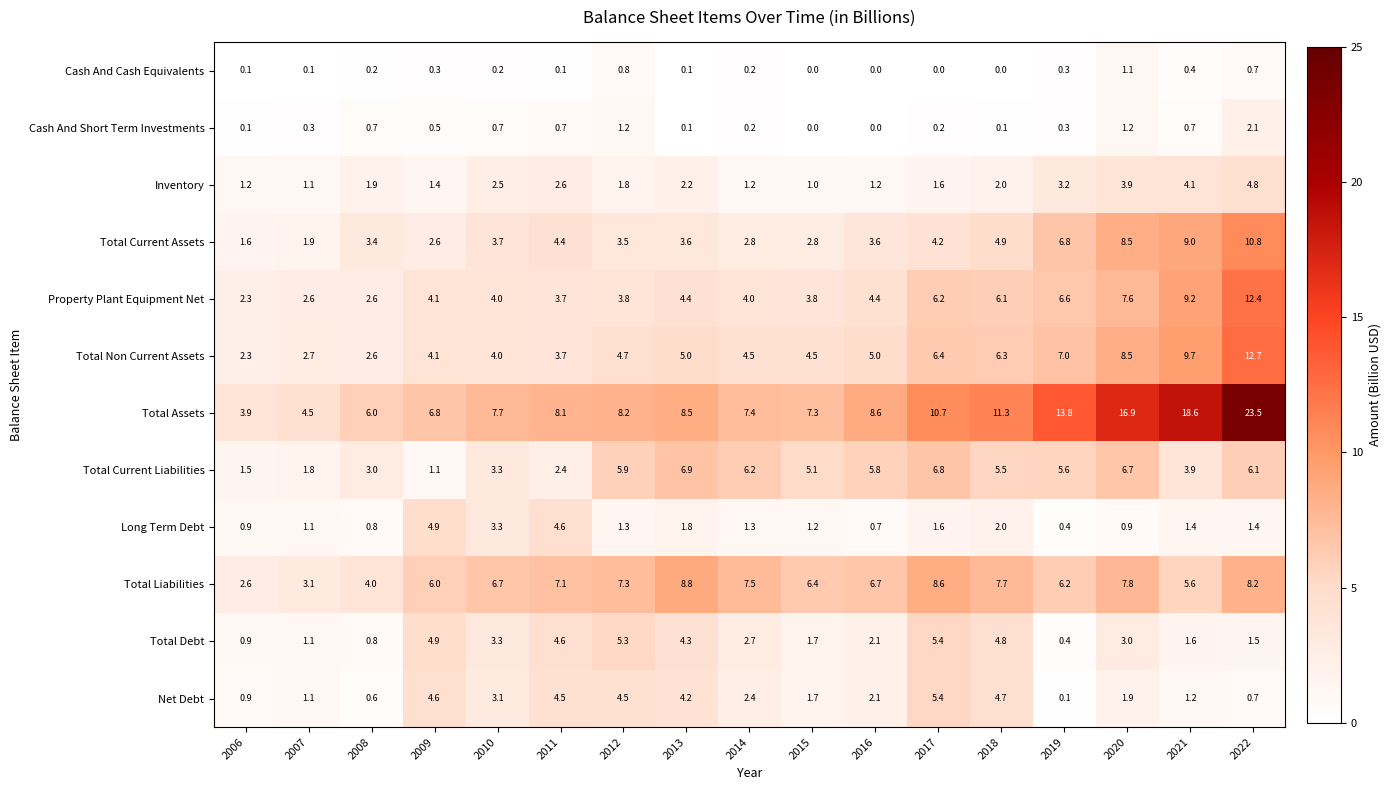

At which category does the chart reach its peak across all series?

2022